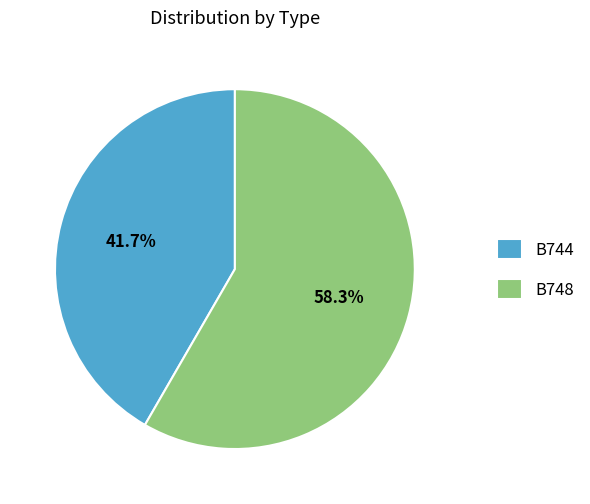

What is the ratio of the value at B748 to the value at B744?

1.4